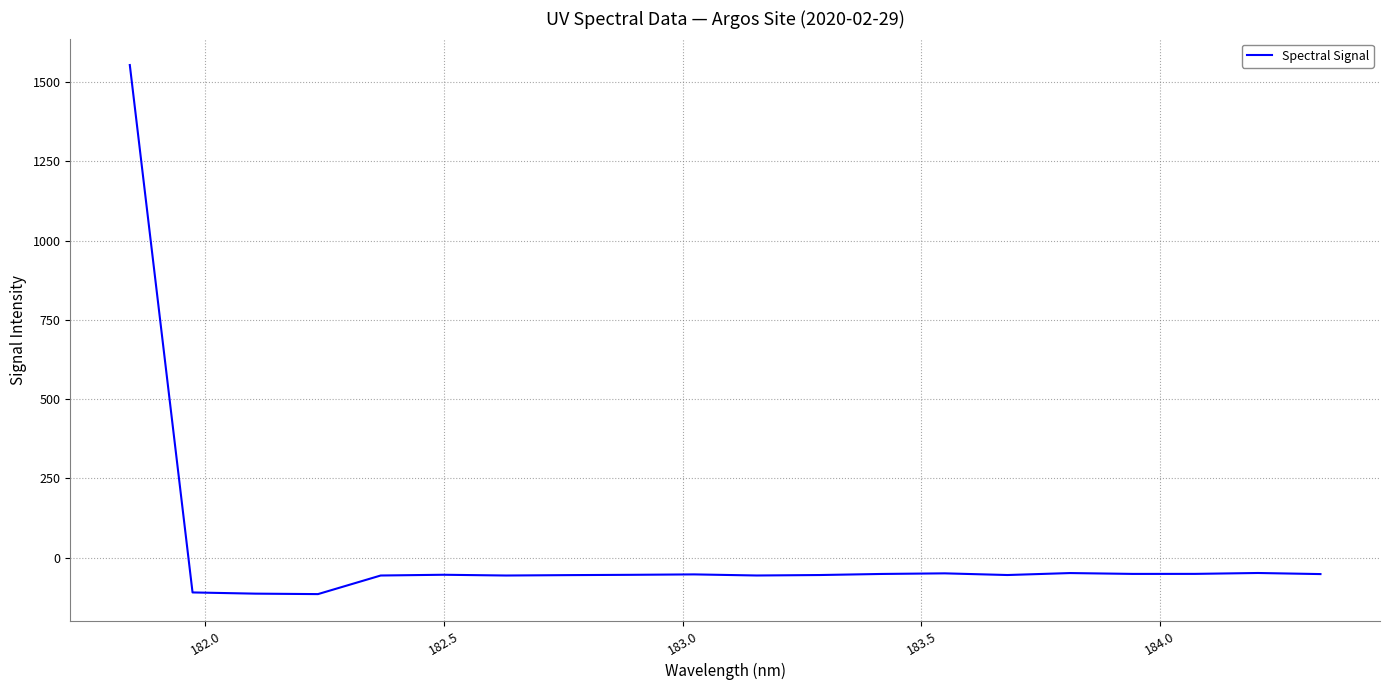

What is the maximum value shown in the chart?

1554.0